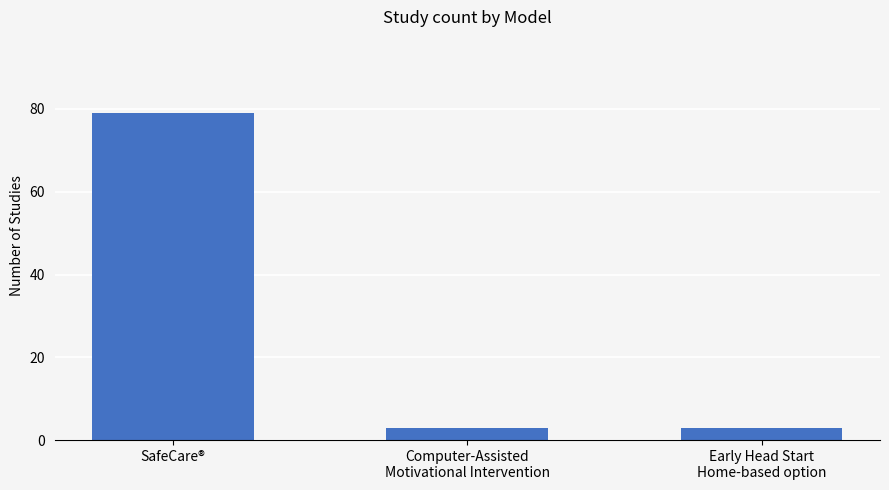

What is the sum of all values?

85